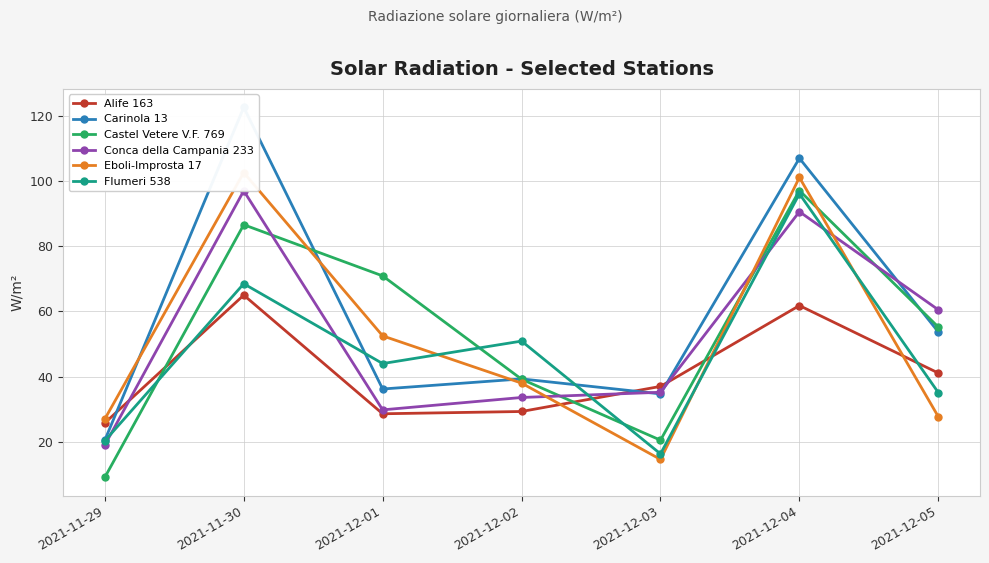

Is it true that Alife 163 equals 65.0 at 2021-11-30?

True